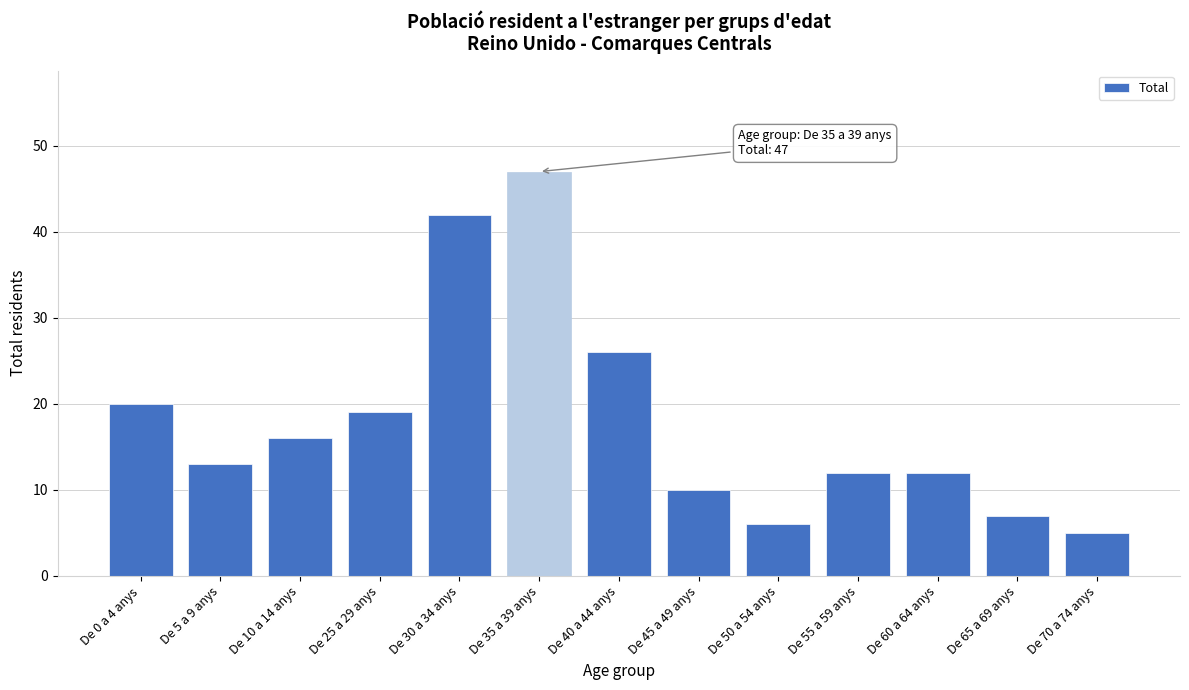

Reading right to left, extract all data points from this chart.

De 70 a 74 anys=5	De 65 a 69 anys=7	De 60 a 64 anys=12	De 55 a 59 anys=12	De 50 a 54 anys=6	De 45 a 49 anys=10	De 40 a 44 anys=26	De 35 a 39 anys=47	De 30 a 34 anys=42	De 25 a 29 anys=19	De 10 a 14 anys=16	De 5 a 9 anys=13	De 0 a 4 anys=20